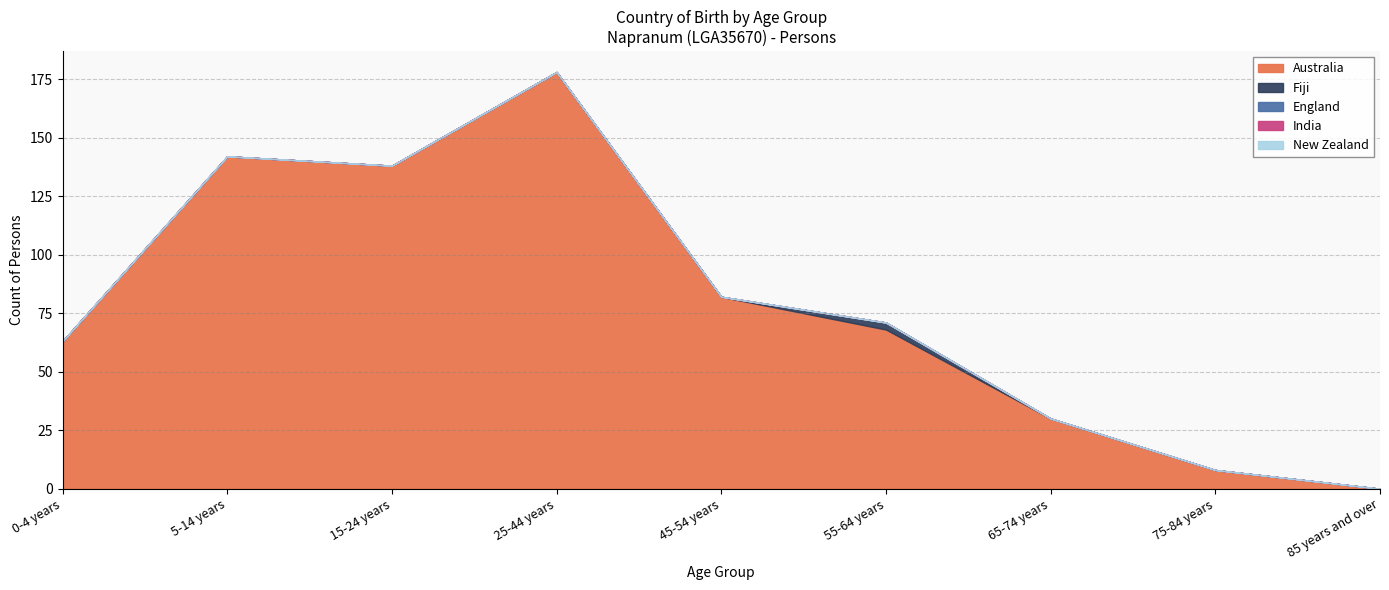

What position from the right is 85 years and over?

1